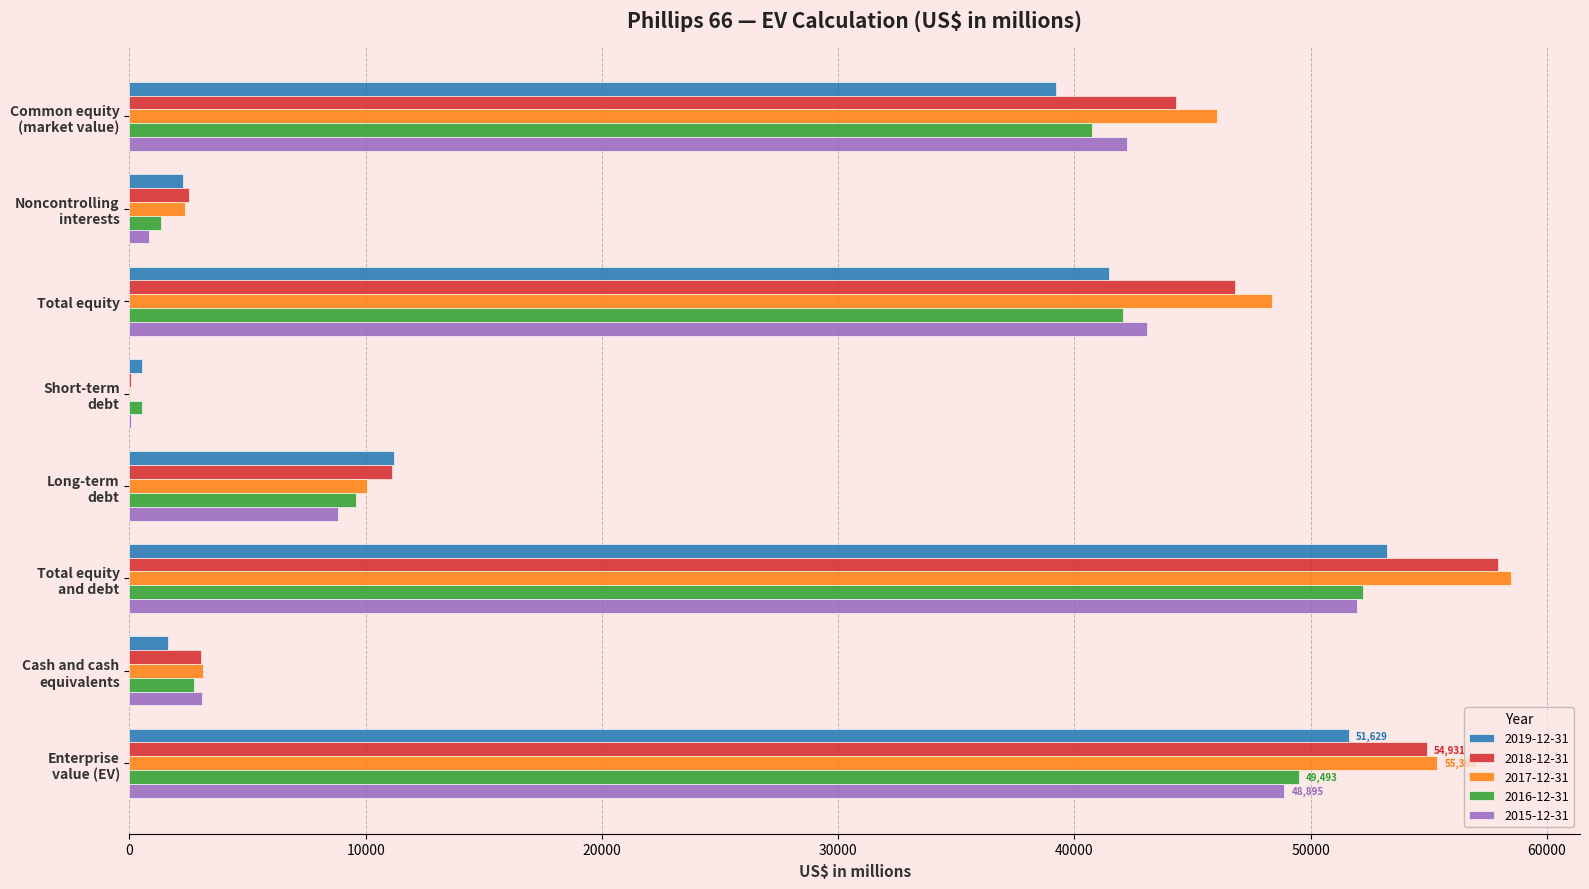

Which series has the largest range (max minus min)?

2017-12-31